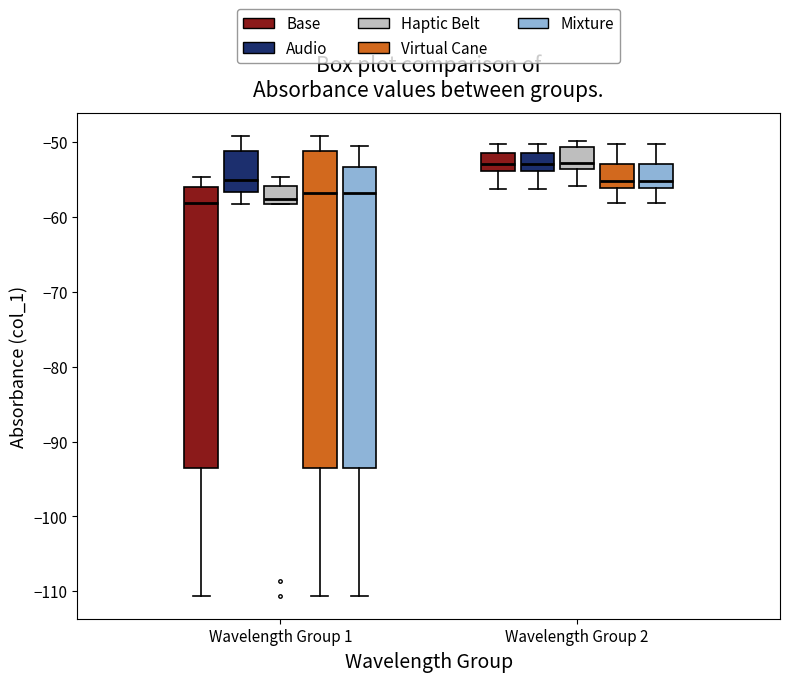

Where is the lower edge of the box for Wavelength Group 2 (Mixture) on the y-axis? The values are not printed on the chart, so give them approximately, as read against the axis.

-56